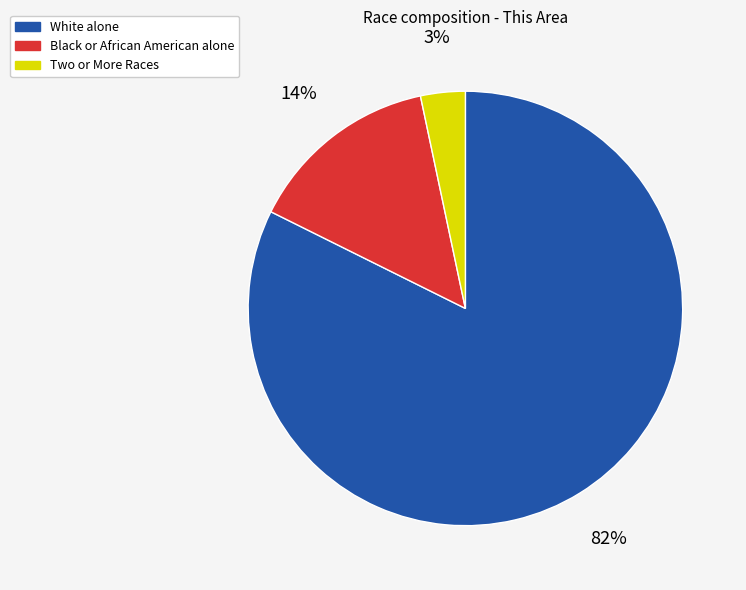

To the nearest percent, what portion does Two or More Races represent?

3%